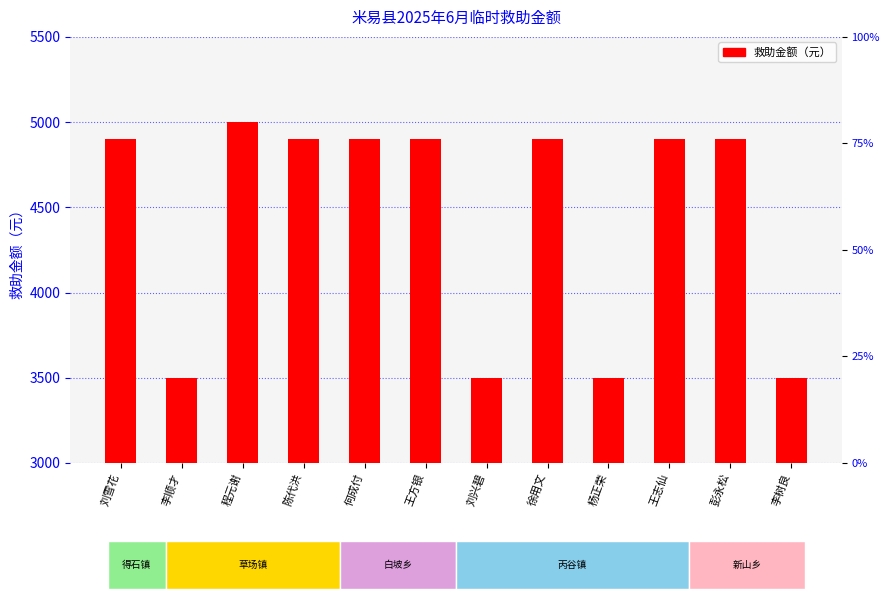

Reading right to left, what are all the values shown in this chart?

3500	4900	4900	3500	4900	3500	4900	4900	4900	5000	3500	4900